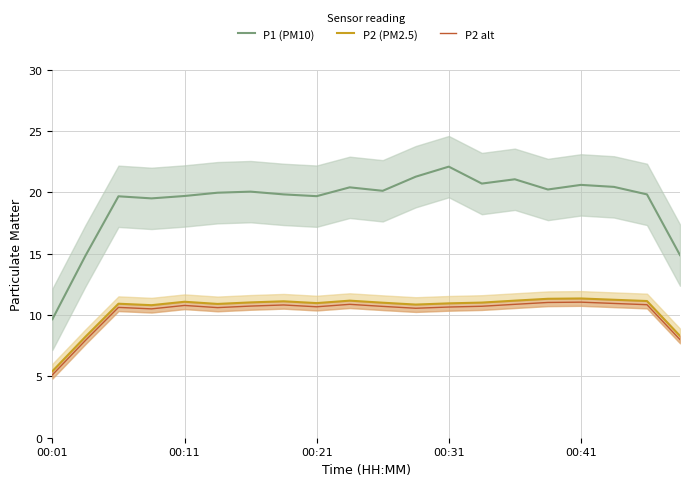

True or false: P2 alt has more than 0 interior local peaks.

True